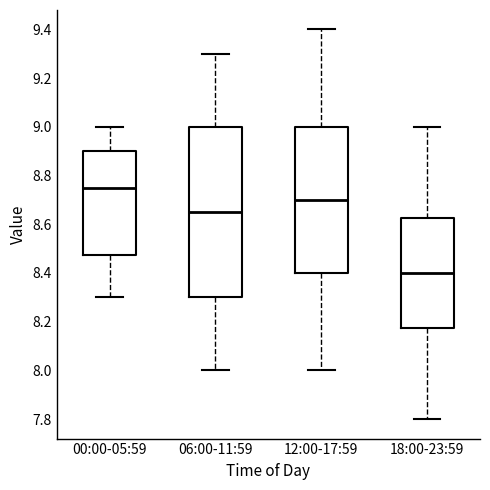

Where does the upper whisker of the box for 06:00-11:59 end on the y-axis? The values are not printed on the chart, so give them approximately, as read against the axis.

9.30